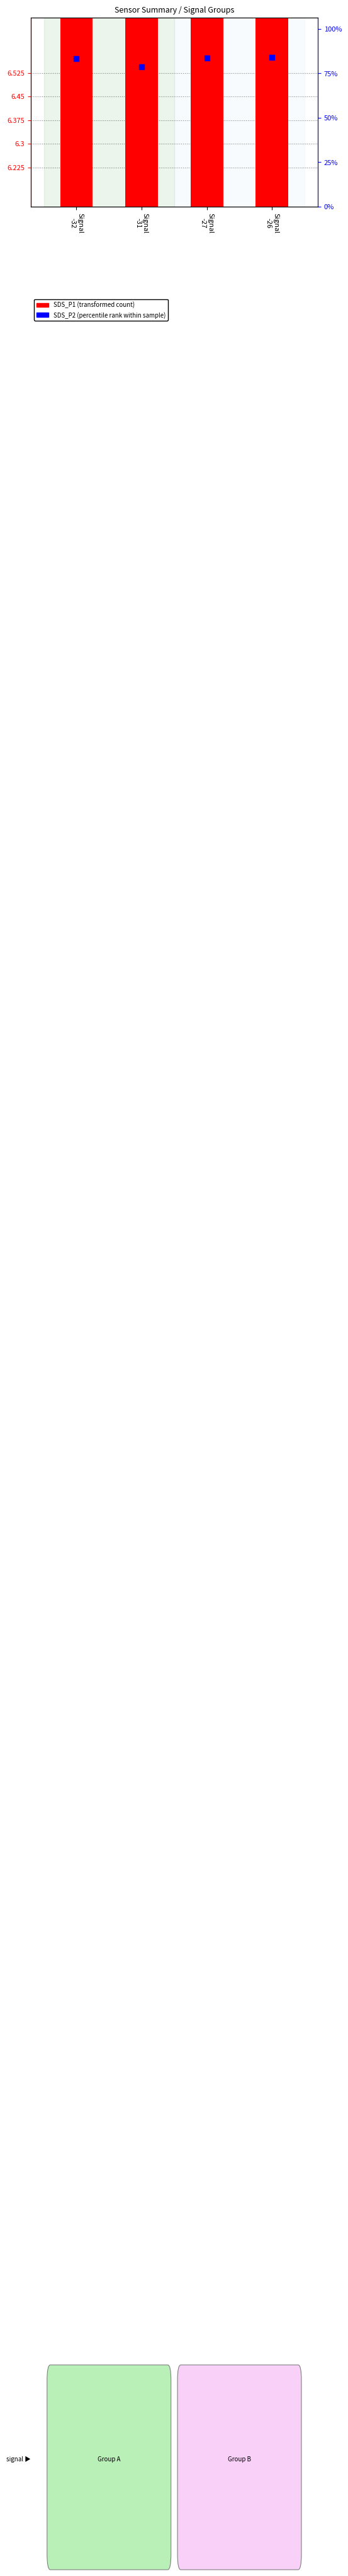

At how many categories does at least one series exceed 9?

4